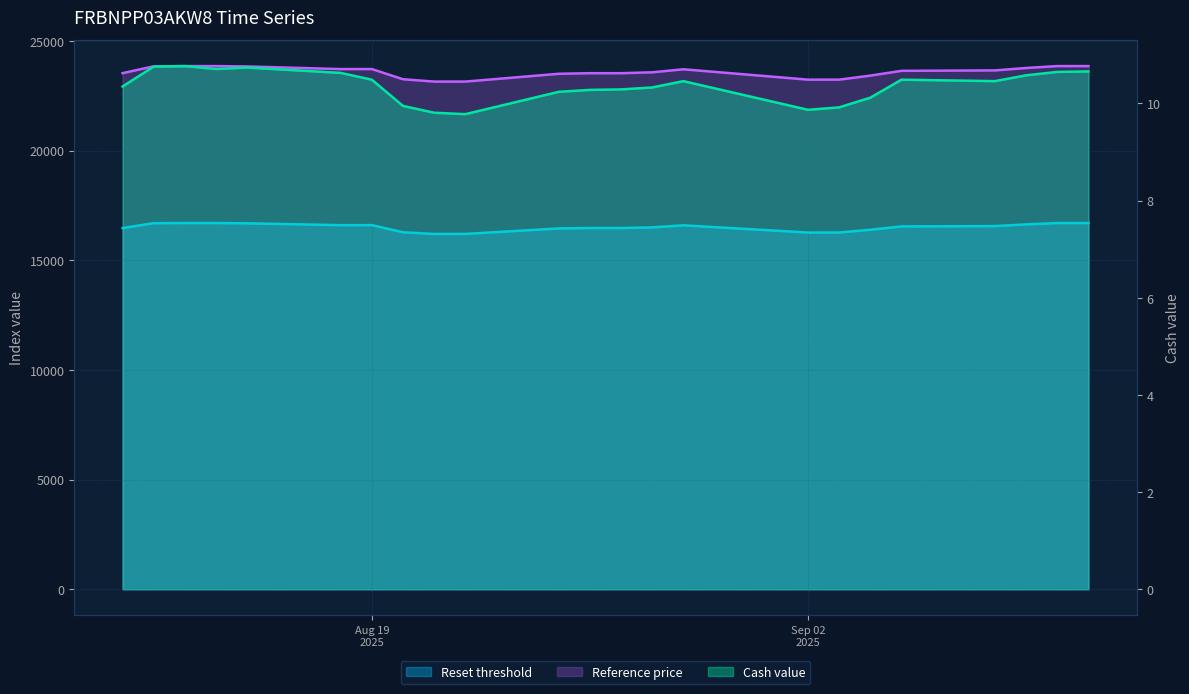

True or false: Reference price has more than 1 points higher than both neighbors.

True